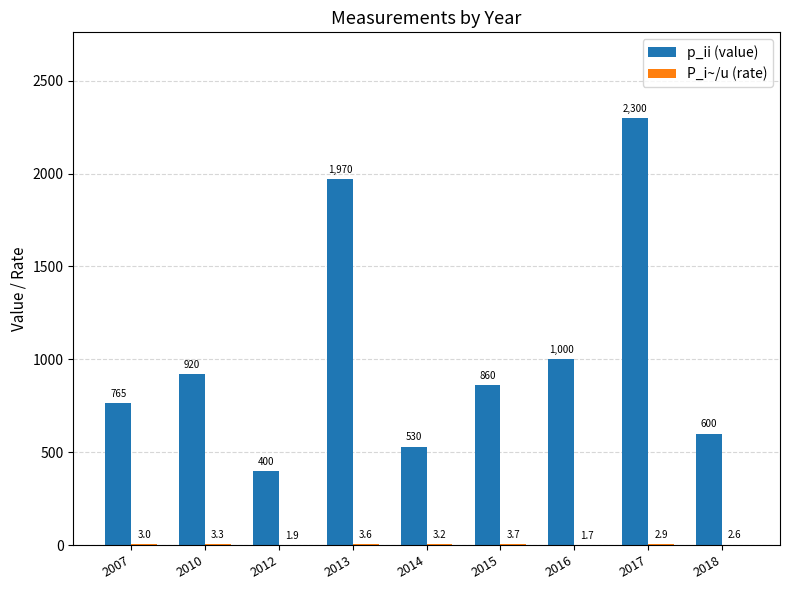

Does the chart contain stacked bars?

No